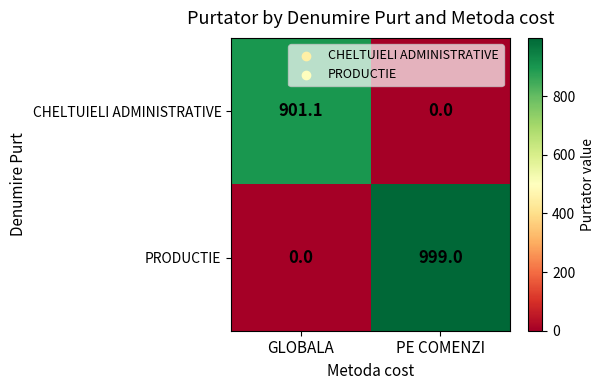

What is the difference between the highest and lowest values at PE COMENZI?

999.0